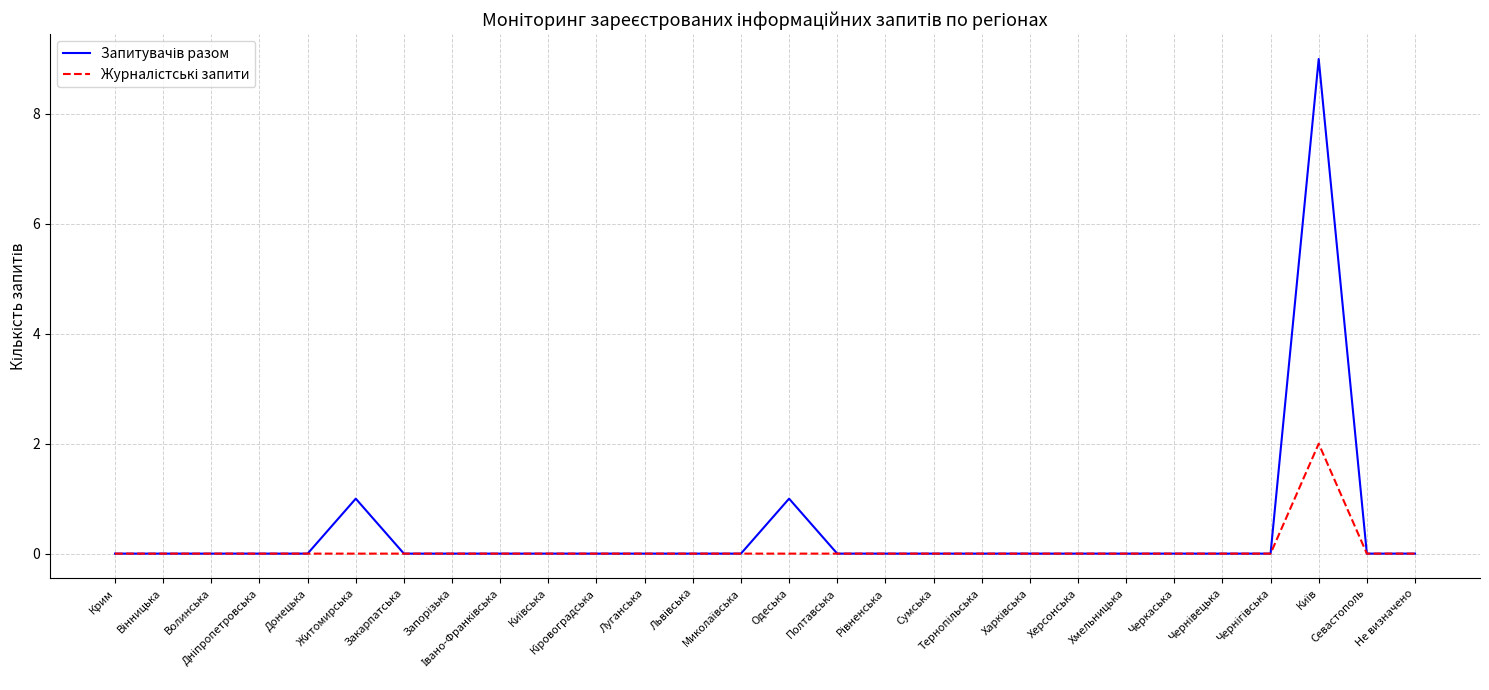

What is the maximum value shown in the chart?

9